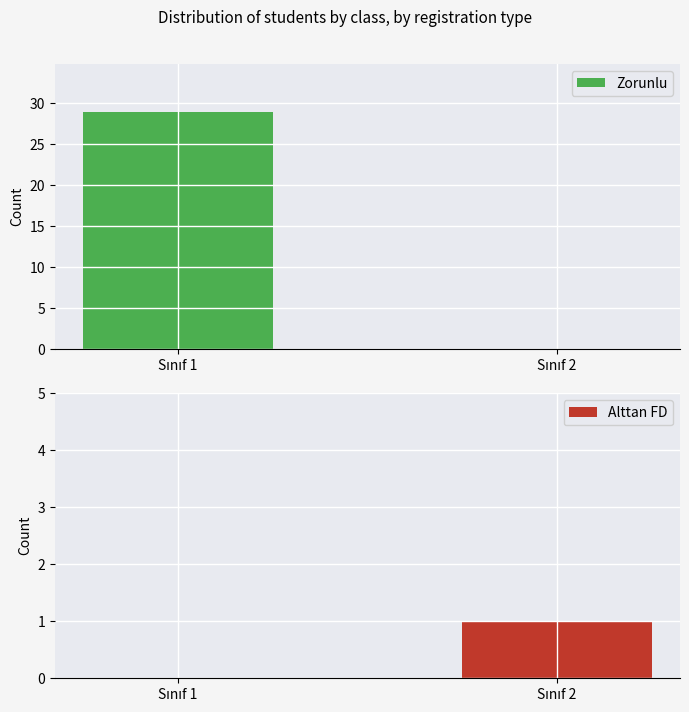

Where is Alttan FD nearest to the value 0?

Sınıf 1